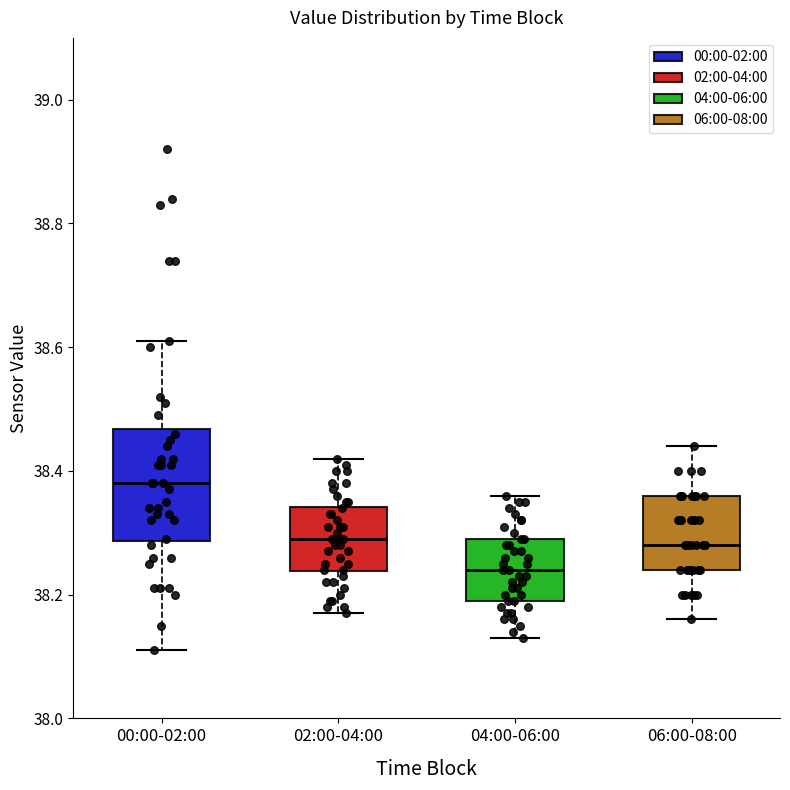

Reading left to right, read every box against the y-axis: the position of its median line, the range the box covers, and the ends of its whiskers. The values are not printed on the chart, so give them approximately, as read against the axis.

00:00-02:00: median 38.38, box 38.28 to 38.46, whiskers 38.12 to 38.62
02:00-04:00: median 38.30, box 38.24 to 38.34, whiskers 38.18 to 38.42
04:00-06:00: median 38.24, box 38.20 to 38.30, whiskers 38.14 to 38.36
06:00-08:00: median 38.28, box 38.24 to 38.36, whiskers 38.16 to 38.44